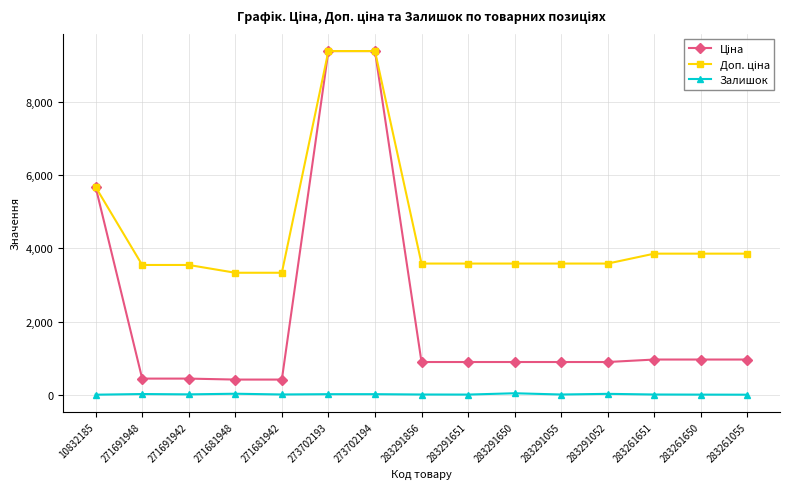

Where does the Залишок series first go above 10?

271691948